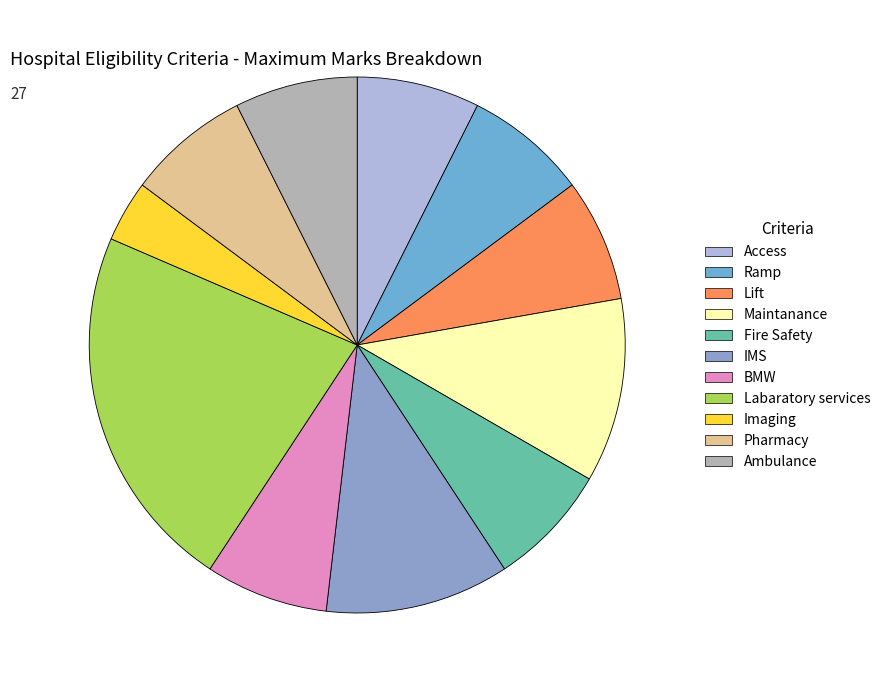

What is the change in value from Labaratory services to Imaging?

-5